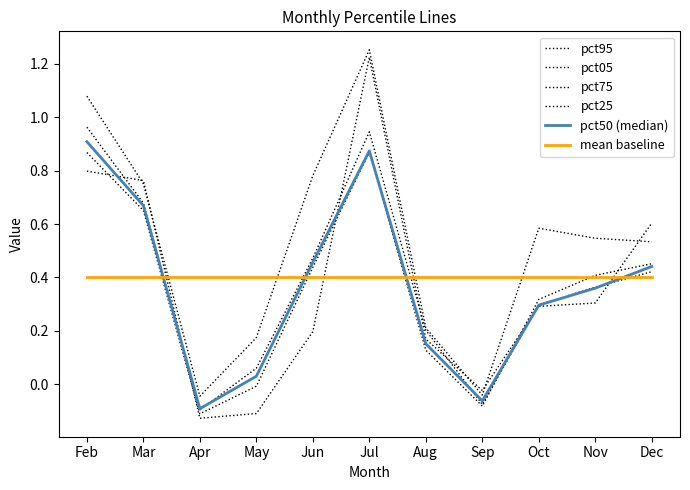

At Jul, list the series in order from largest to smallest.

pct95, pct05, pct75, pct50 (median), pct25, mean baseline